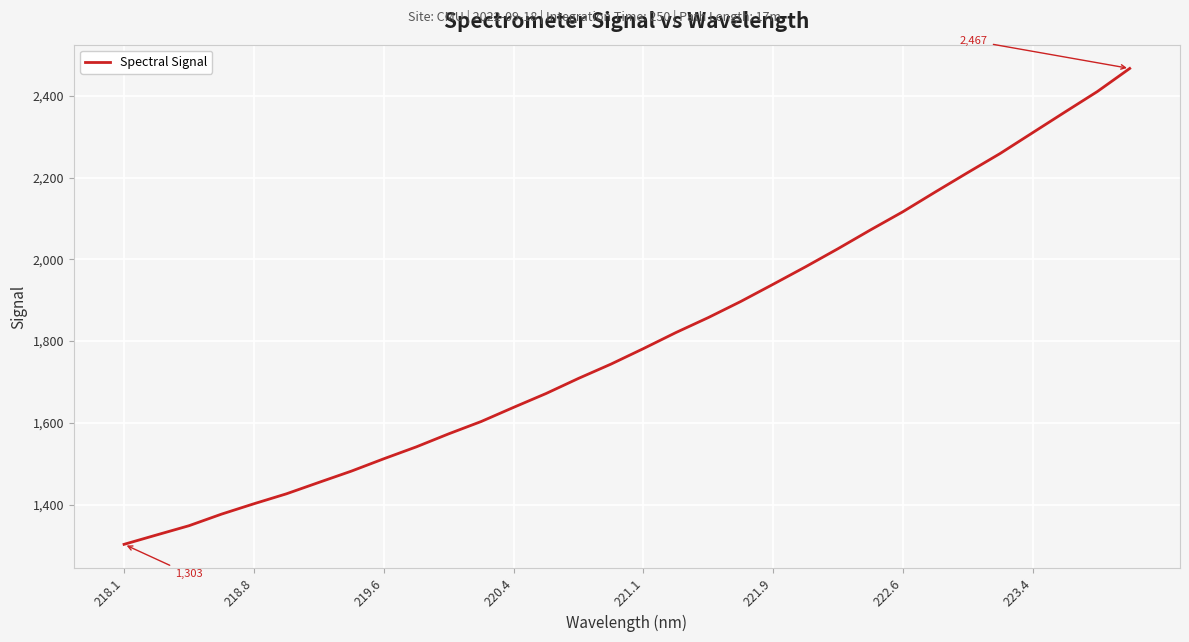

How many distinct data groups are displayed?

1